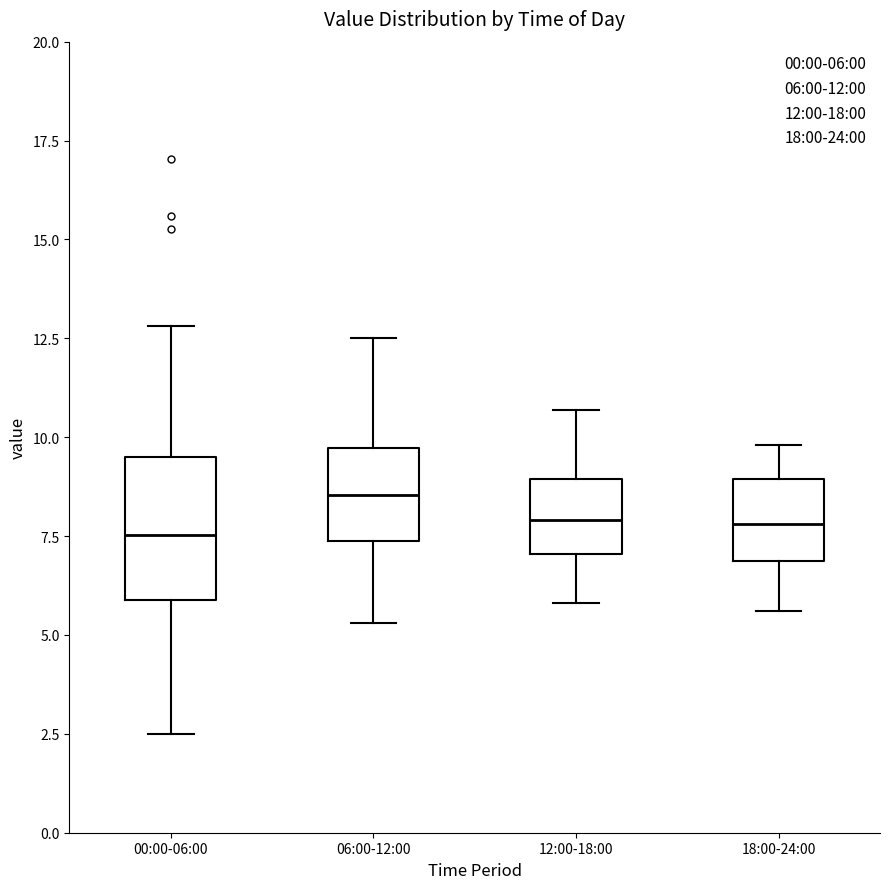

Where is the upper edge of the box for 12:00-18:00 on the y-axis? The values are not printed on the chart, so give them approximately, as read against the axis.

9.0